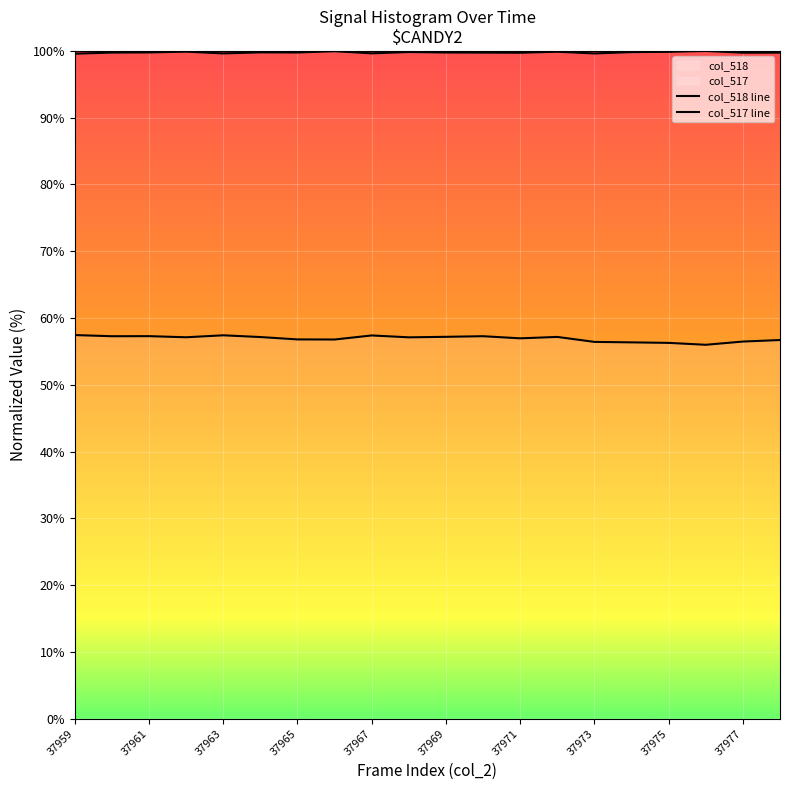

True or false: col_518 line and col_517 line intersect in this chart.

False